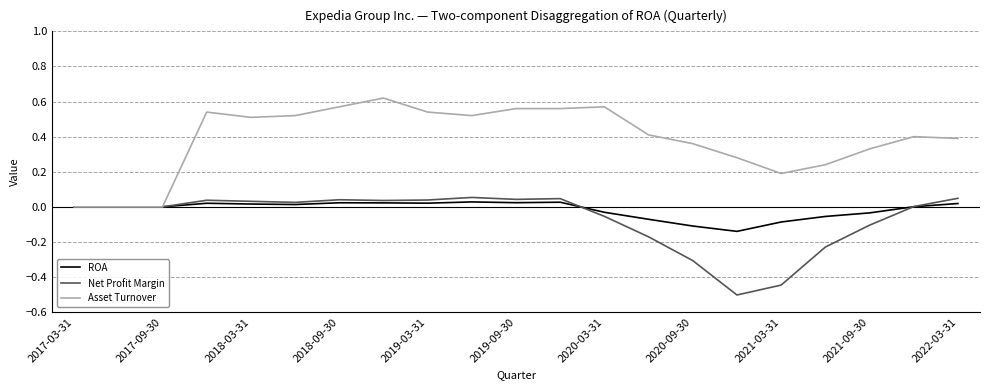

Which series has the largest total across all categories?

Asset Turnover